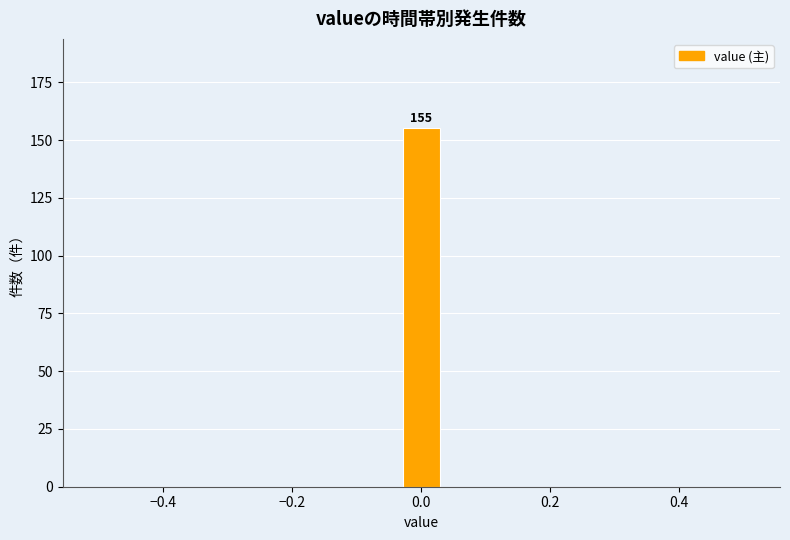

Read against the x-axis, roughly where is the centre of the tallest bar?

0.00